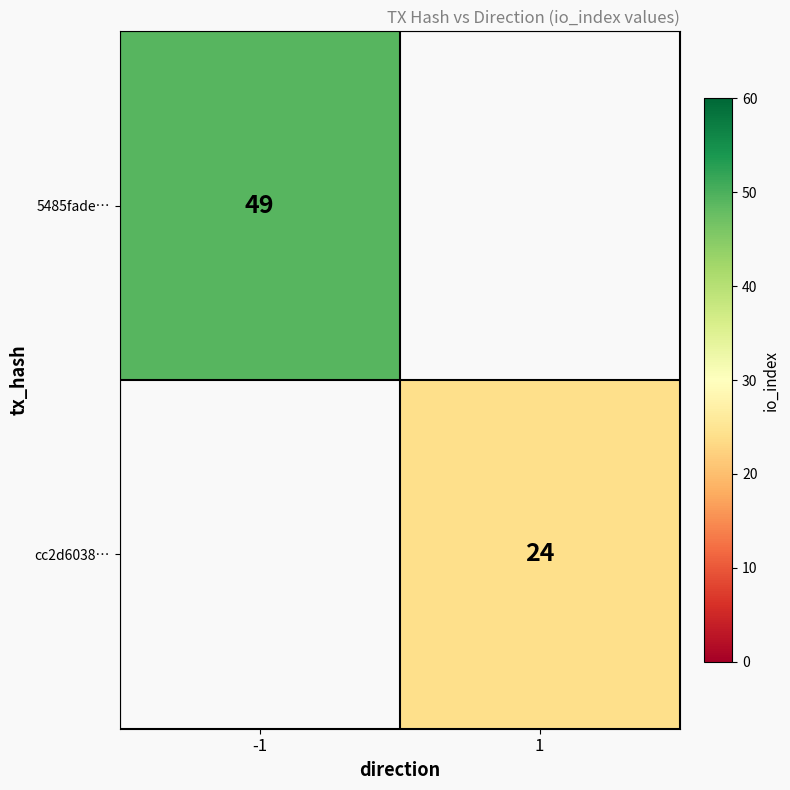

Is it true that 5485fade… equals 30 at -1?

False